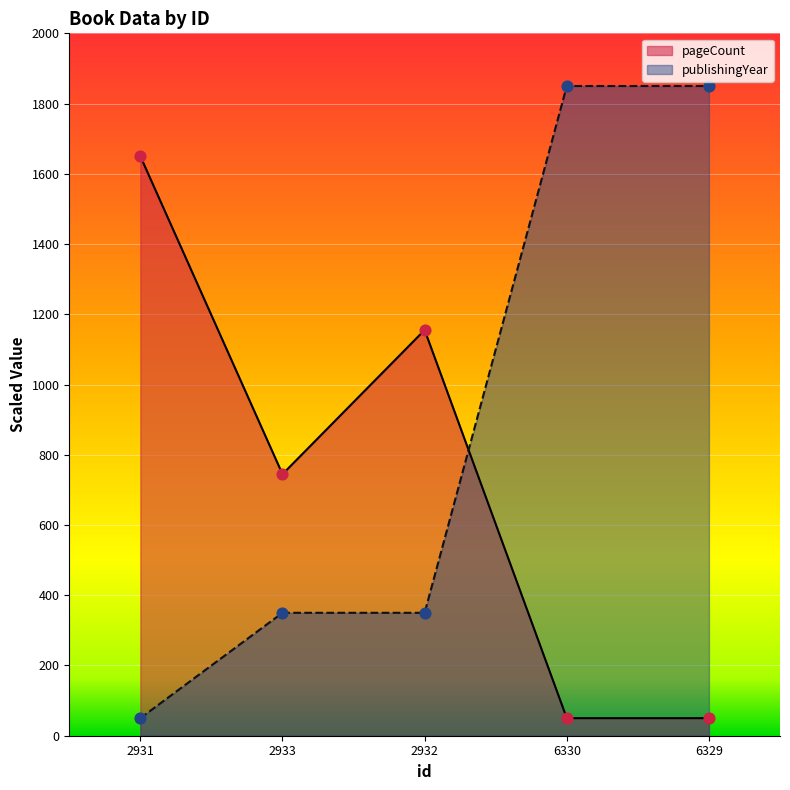

At how many categories does at least one series exceed 1599?

3